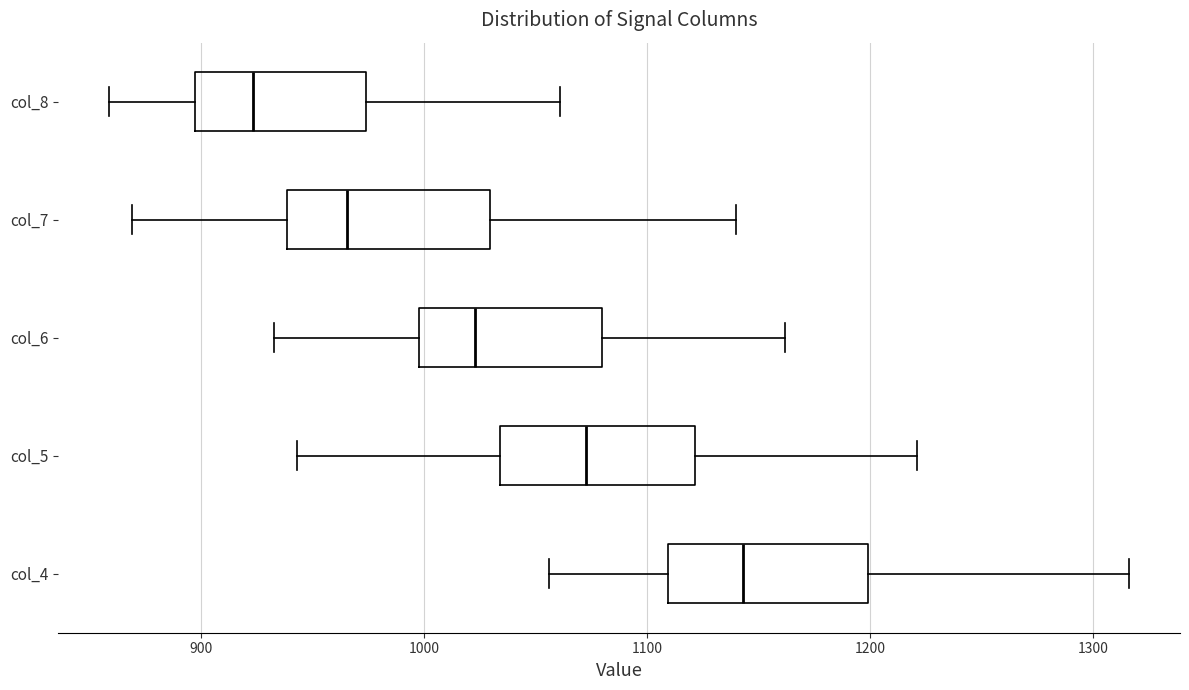

Reading bottom to top, read every box against the x-axis: the position of its median line, the range the box covers, and the ends of its whiskers. The values are not printed on the chart, so give them approximately, as read against the axis.

col_4: median 1140, box 1110 to 1200, whiskers 1060 to 1320
col_5: median 1070, box 1030 to 1120, whiskers 940 to 1220
col_6: median 1020, box 1000 to 1080, whiskers 930 to 1160
col_7: median 970, box 940 to 1030, whiskers 870 to 1140
col_8: median 920, box 900 to 970, whiskers 860 to 1060